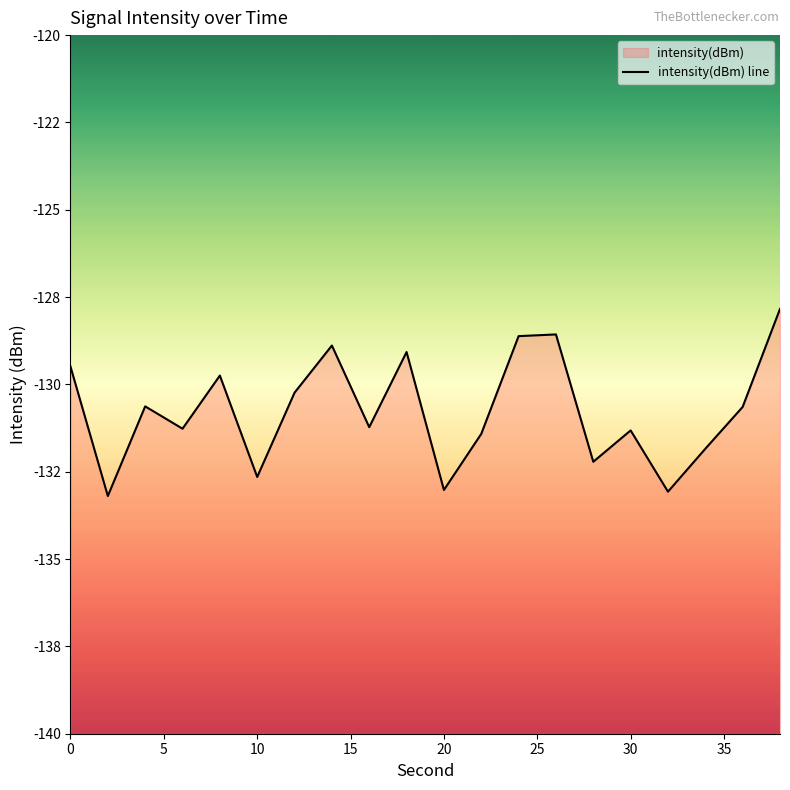

True or false: the data has more than 0 interior local peaks.

True